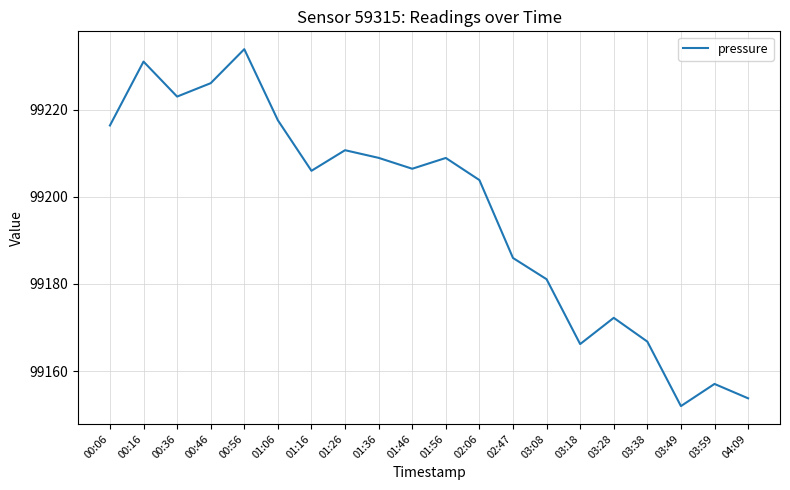

Where does the data first go above 99206?

00:06